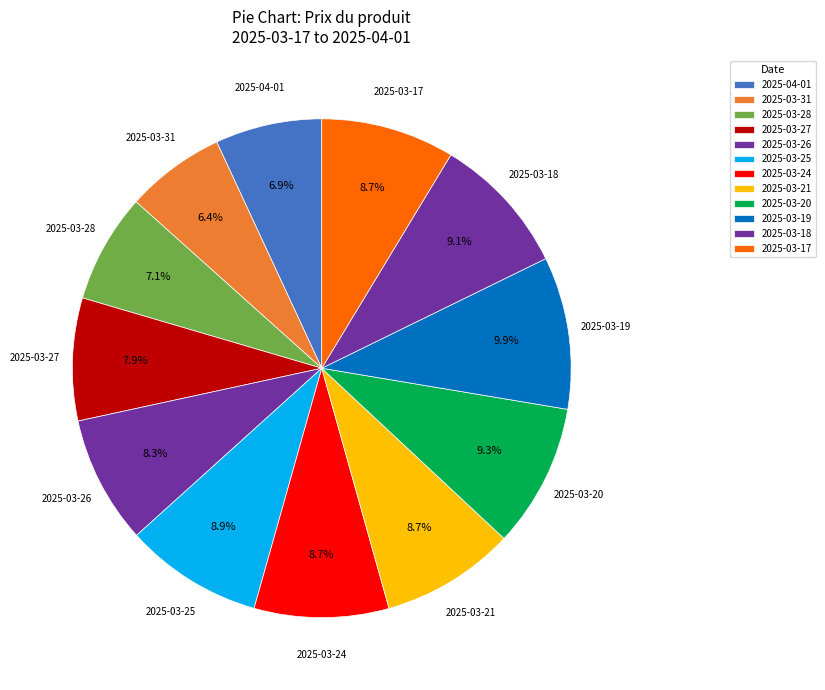

What percentage is the 2025-03-25 slice, to the nearest percent?

9%